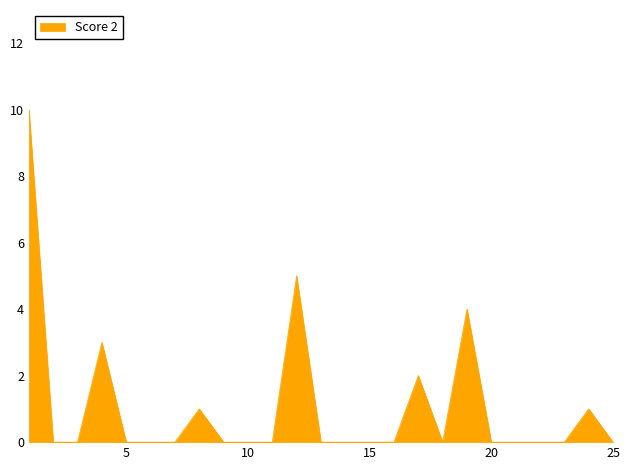

Reading right to left, extract all data points from this chart.

0	1	0	0	0	0	4	0	2	0	0	0	0	5	0	0	0	1	0	0	0	3	0	0	10